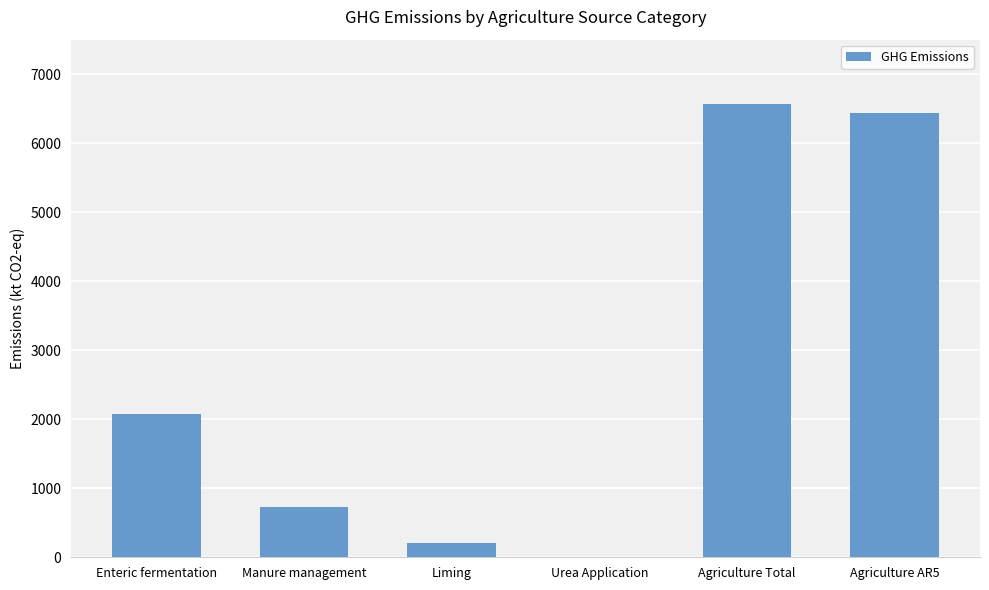

At which label is the value closest to 3281?

Enteric fermentation